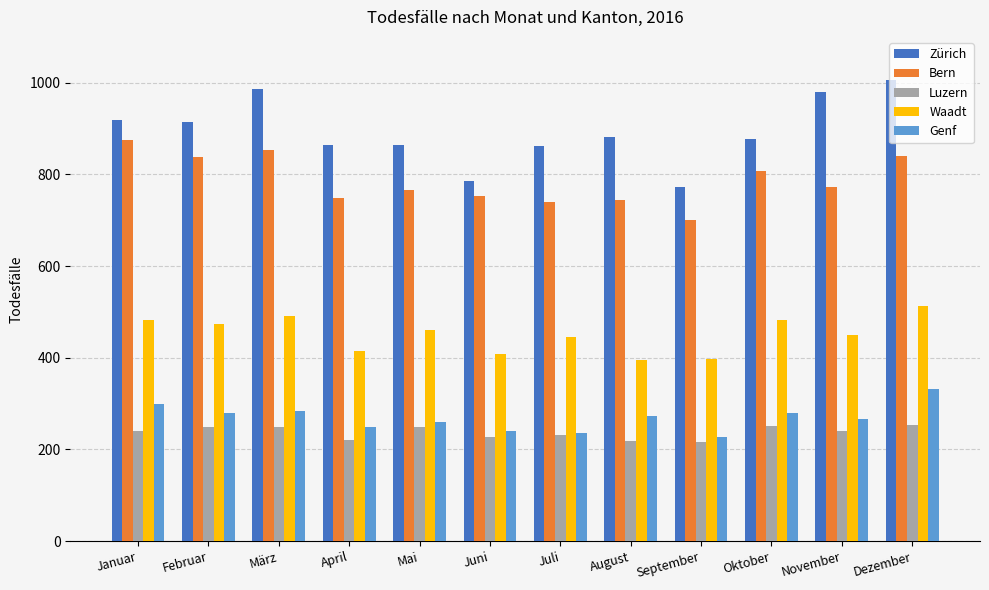

Is it true that Bern equals 346 at Januar?

False